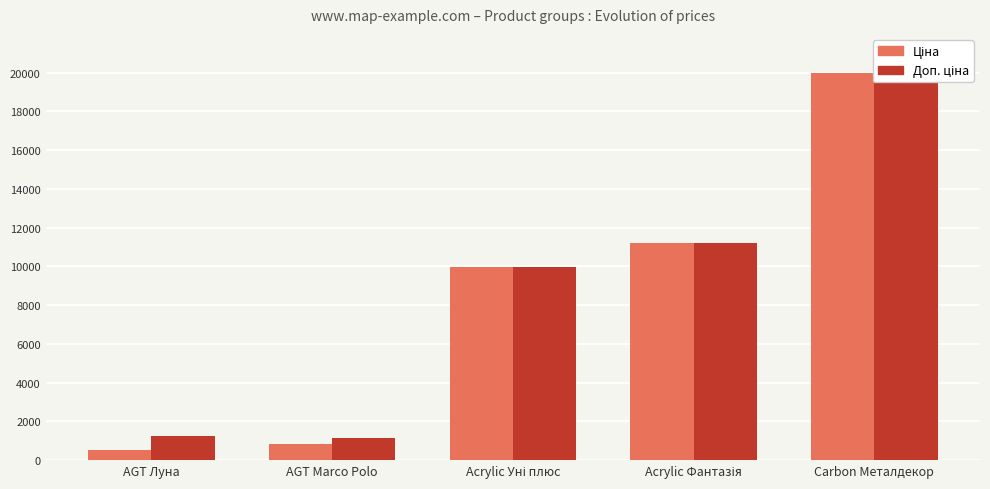

What is the value of the Доп. ціна bar at the 3rd from the left?

9975.0